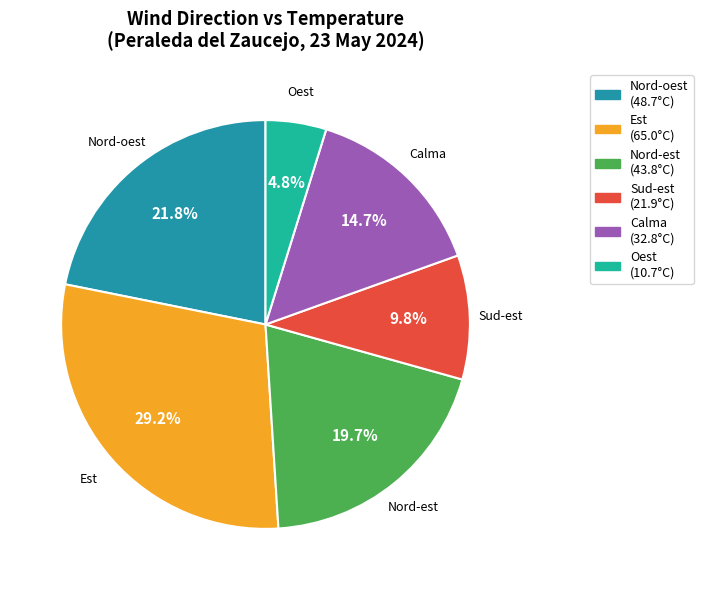

How many slices are in this pie chart?

6